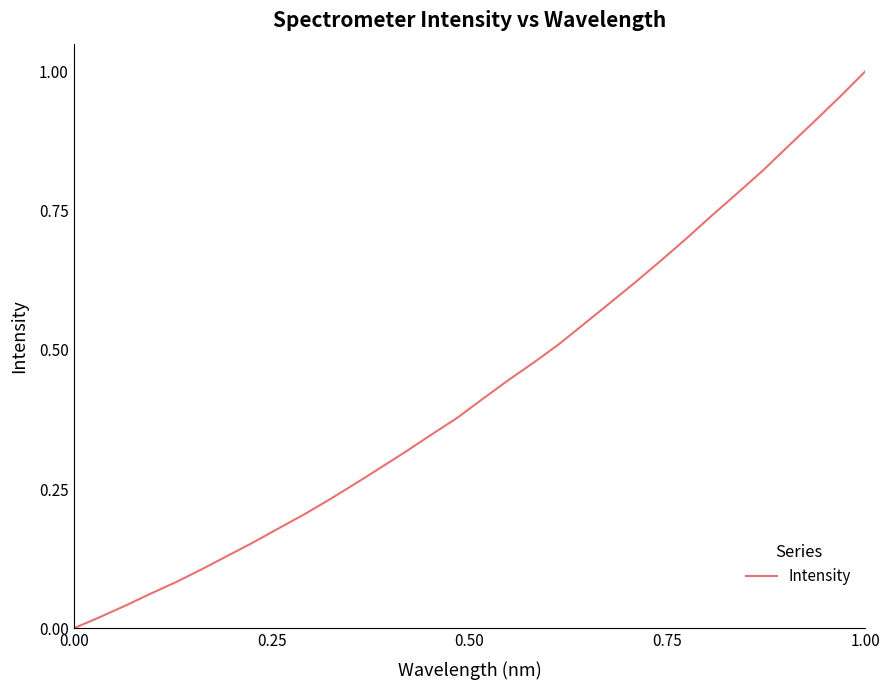

How many distinct data groups are displayed?

1